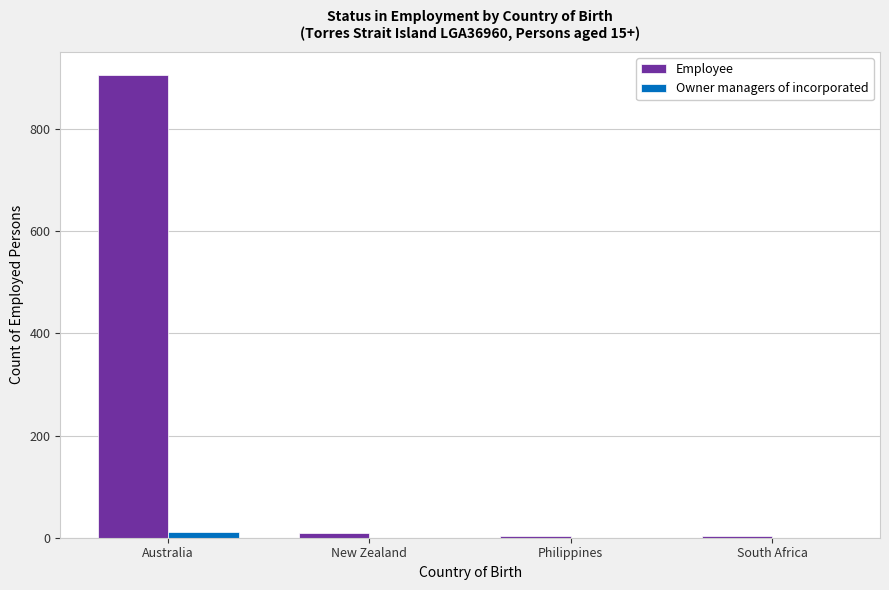

What is the sum of all Owner managers of incorporated values?

12